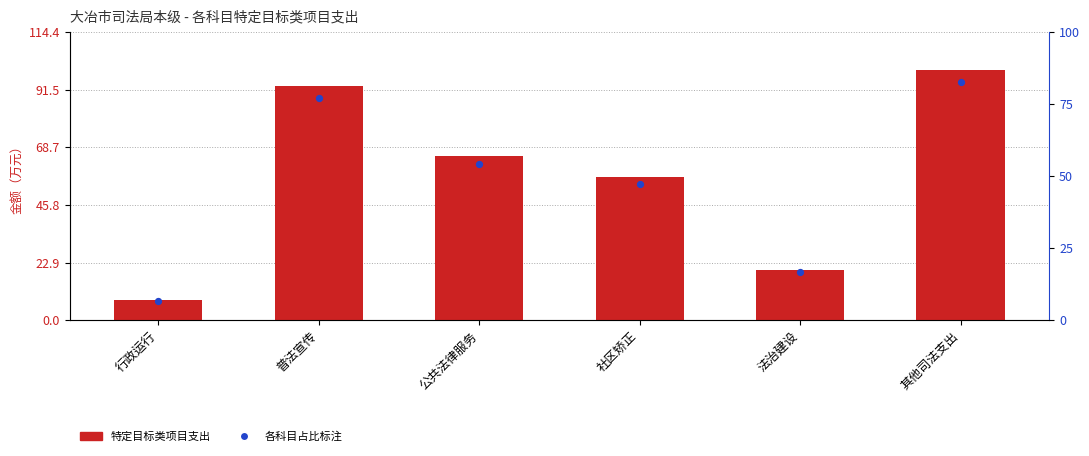

Which series reaches the maximum Y coordinate?

特定目标类项目支出